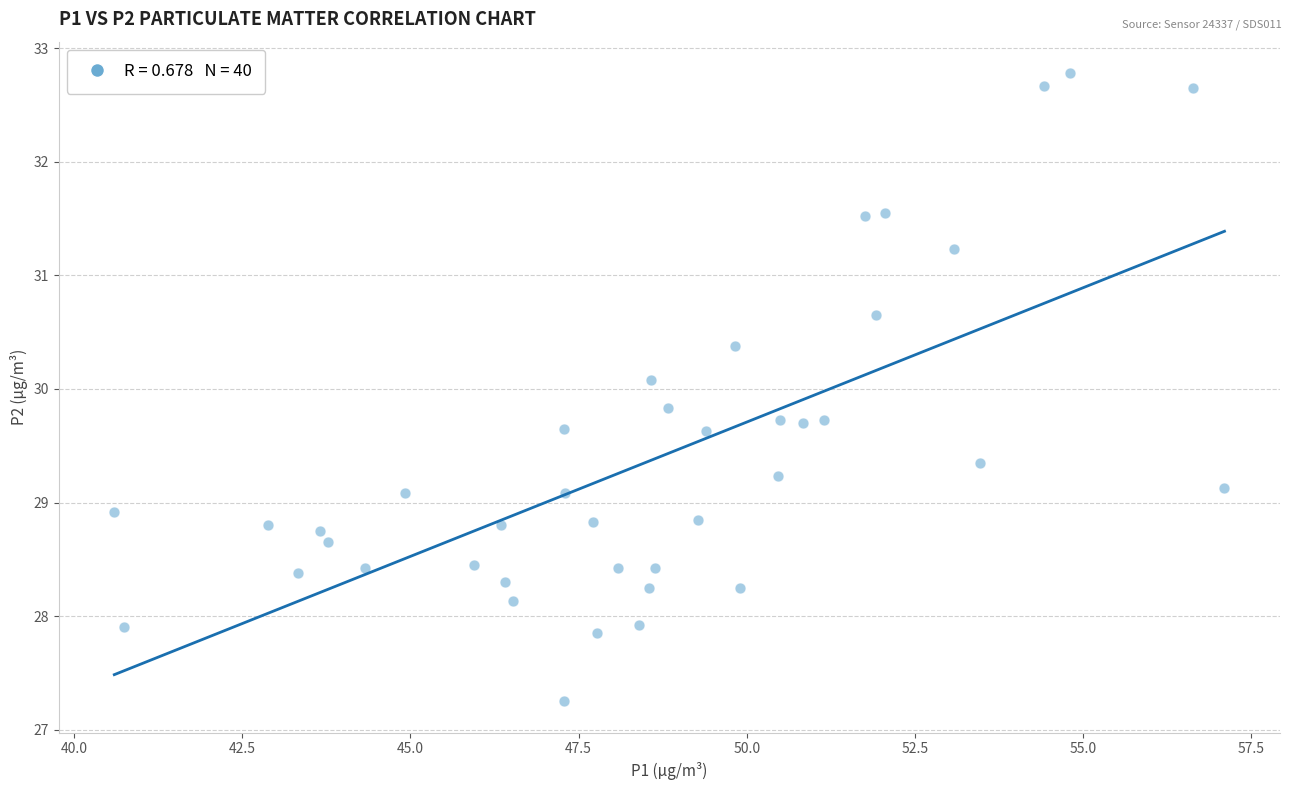

What is the range of Y values (max minus min)?

5.5